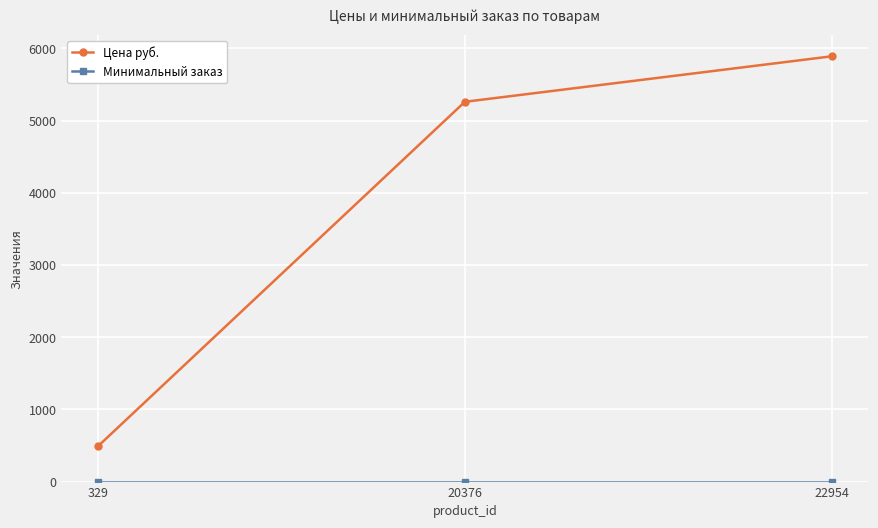

Where is Цена руб. nearest to the value 3190?

20376